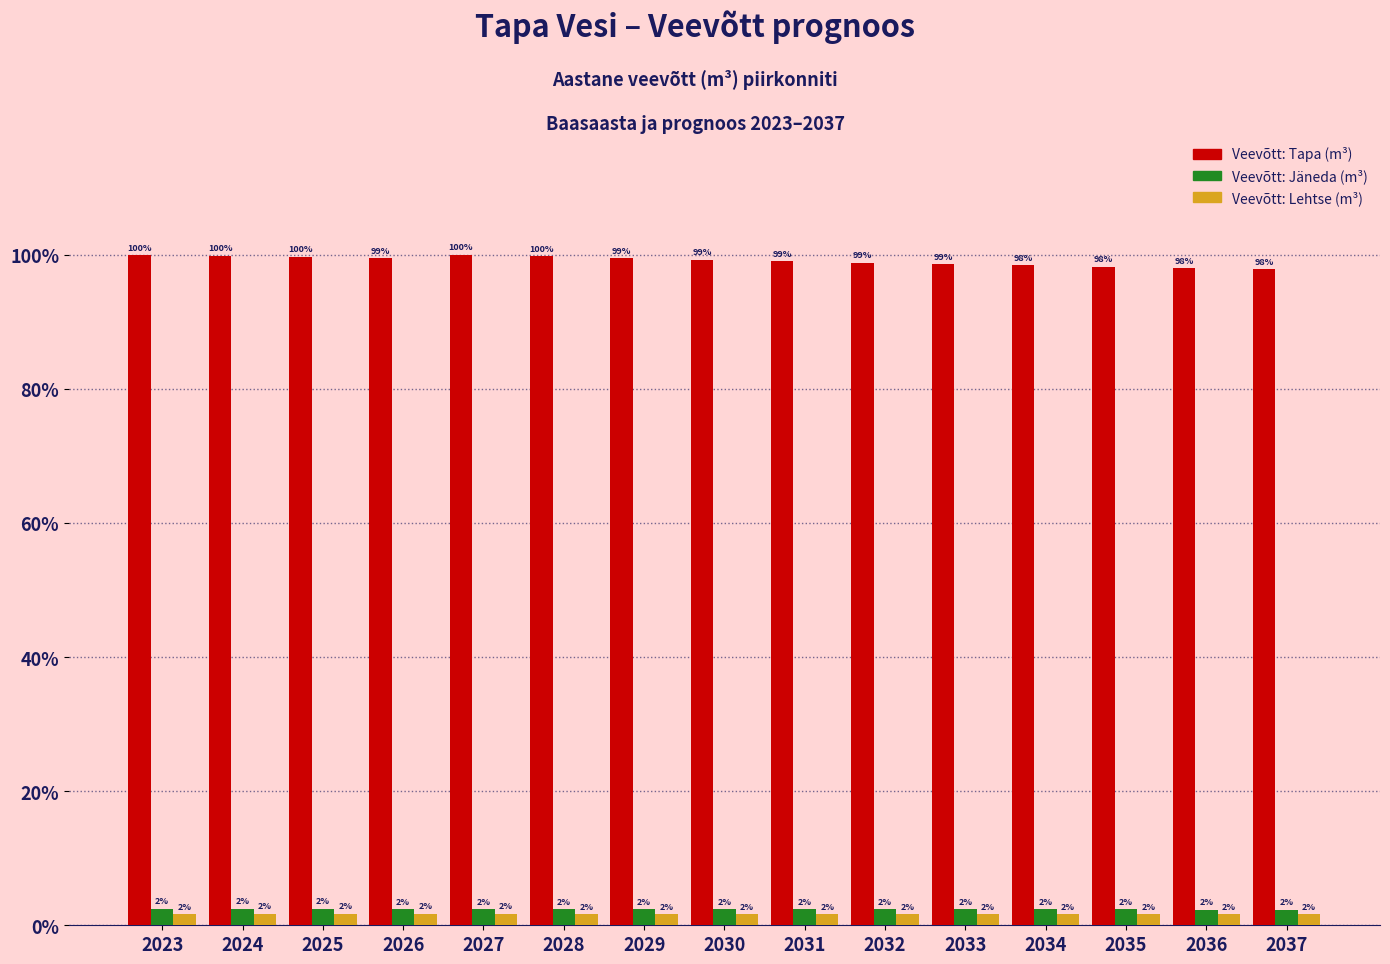

Does the chart contain stacked bars?

No